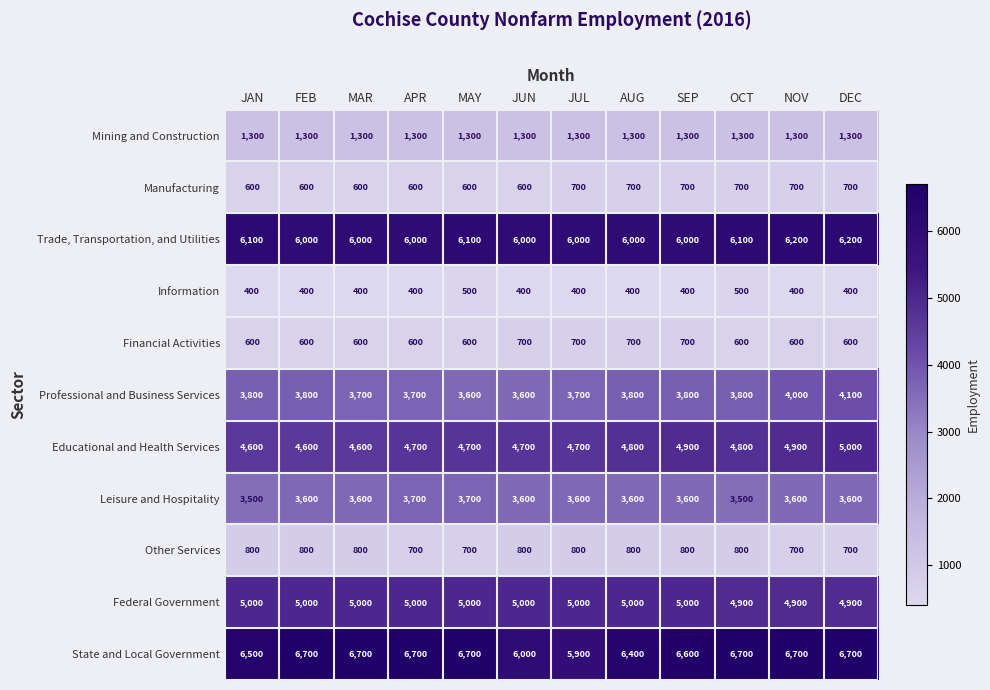

What is the total value across all series at JUL?

32800